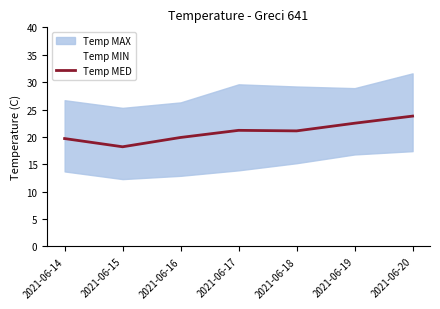

Which series has the largest range (max minus min)?

Temp MED